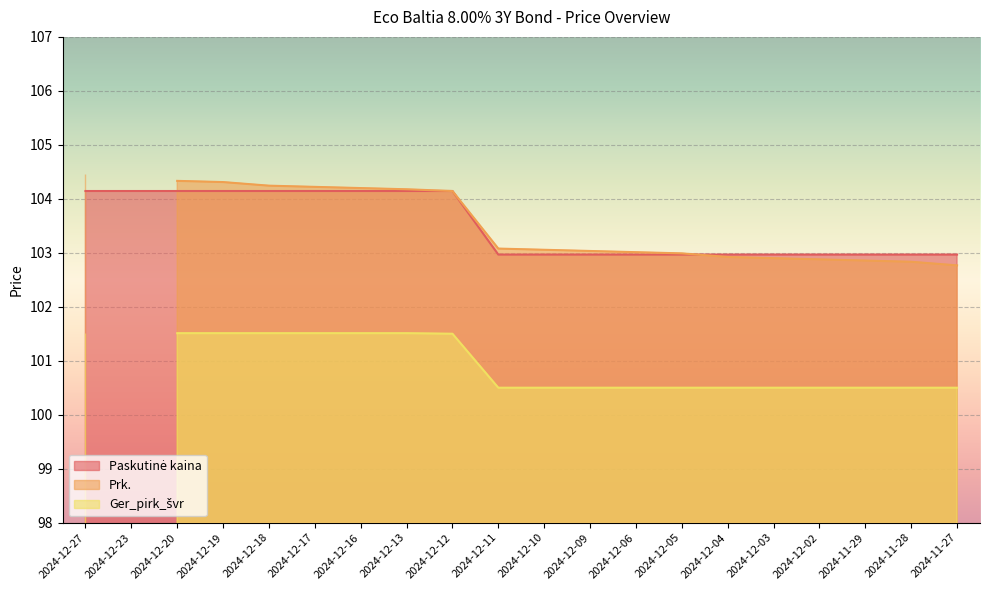

What is the label of the 15th point from the right?

2024-12-17